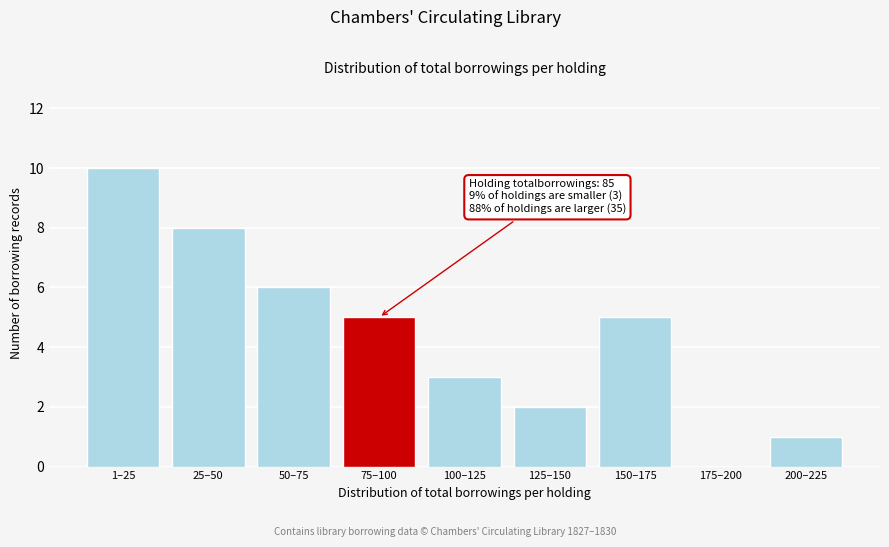

Reading left to right, transcribe all the data shown in this chart.

1–25=10	25–50=8	50–75=6	75–100=5	100–125=3	125–150=2	150–175=5	175–200=0	200–225=1